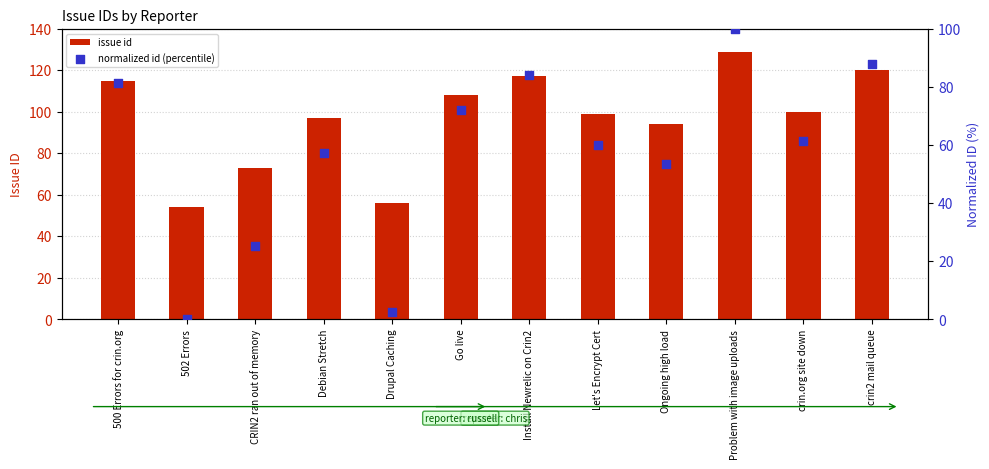

Which series reaches the minimum Y coordinate?

normalized id (percentile)